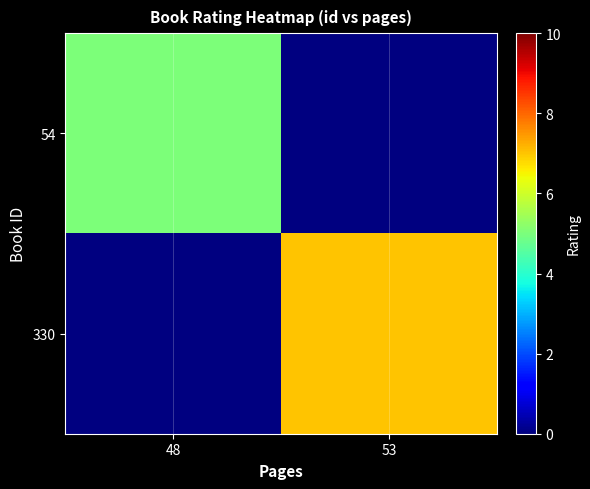

How many series are shown in this chart?

2